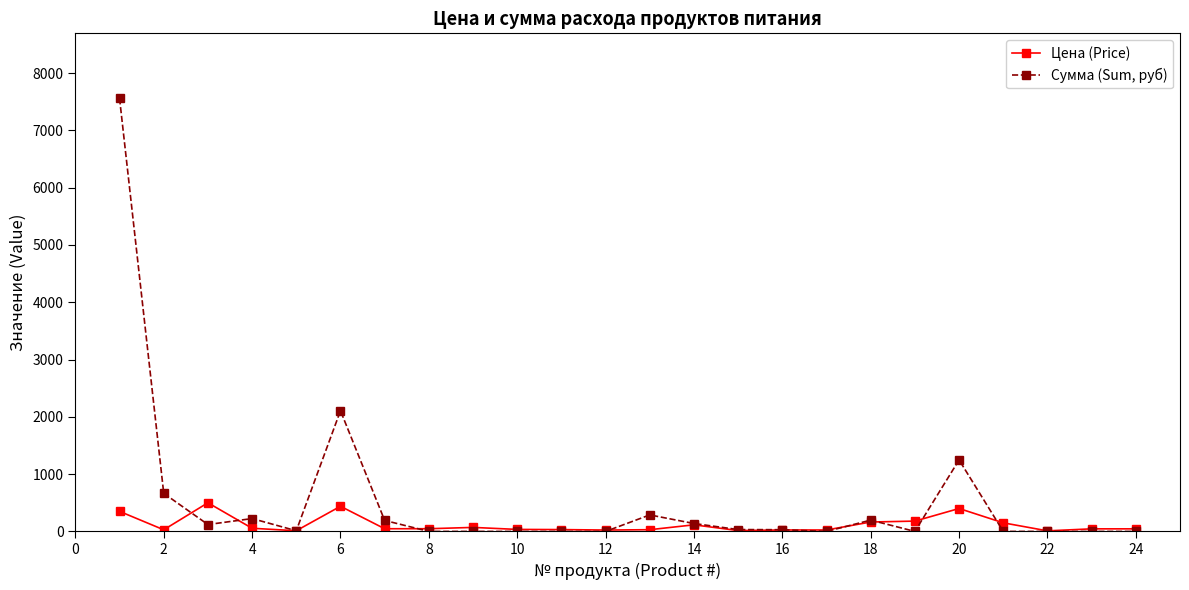

List the series in order of their peak value, highest first.

Сумма (Sum, руб), Цена (Price)